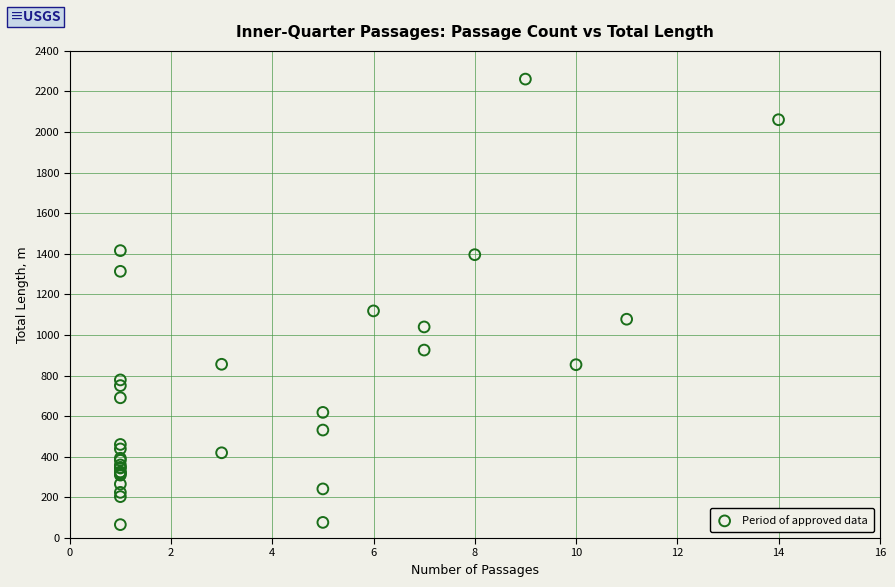

What Y value in the scatter plot is closest to 1163?

1119